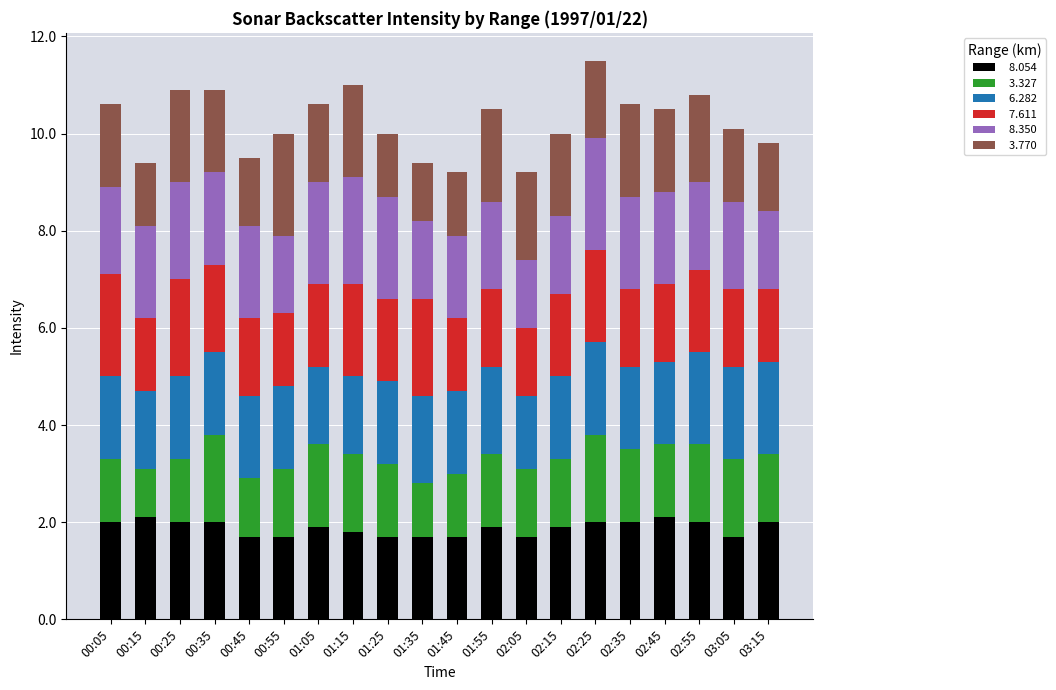

What is the total value across all series at 02:45?

10.5